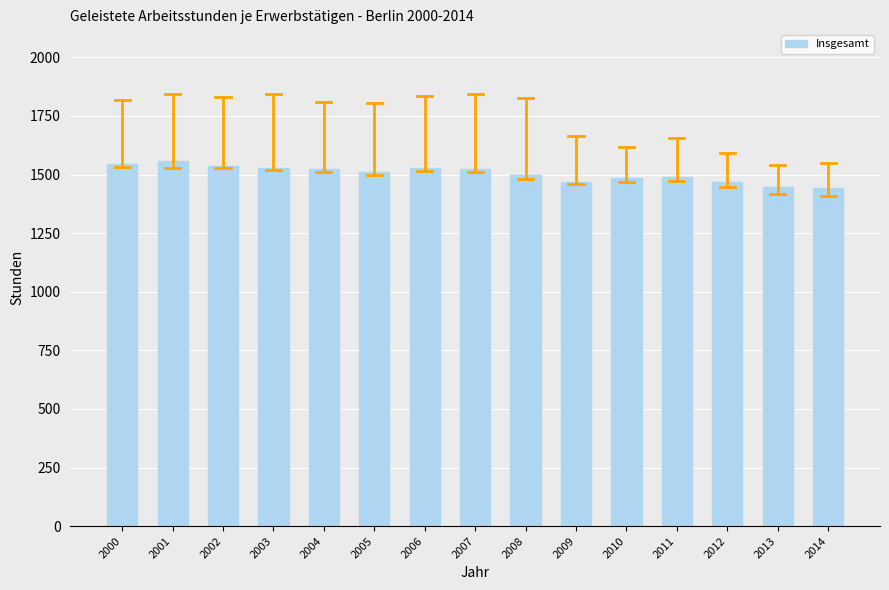

How many categories are shown in the chart?

15